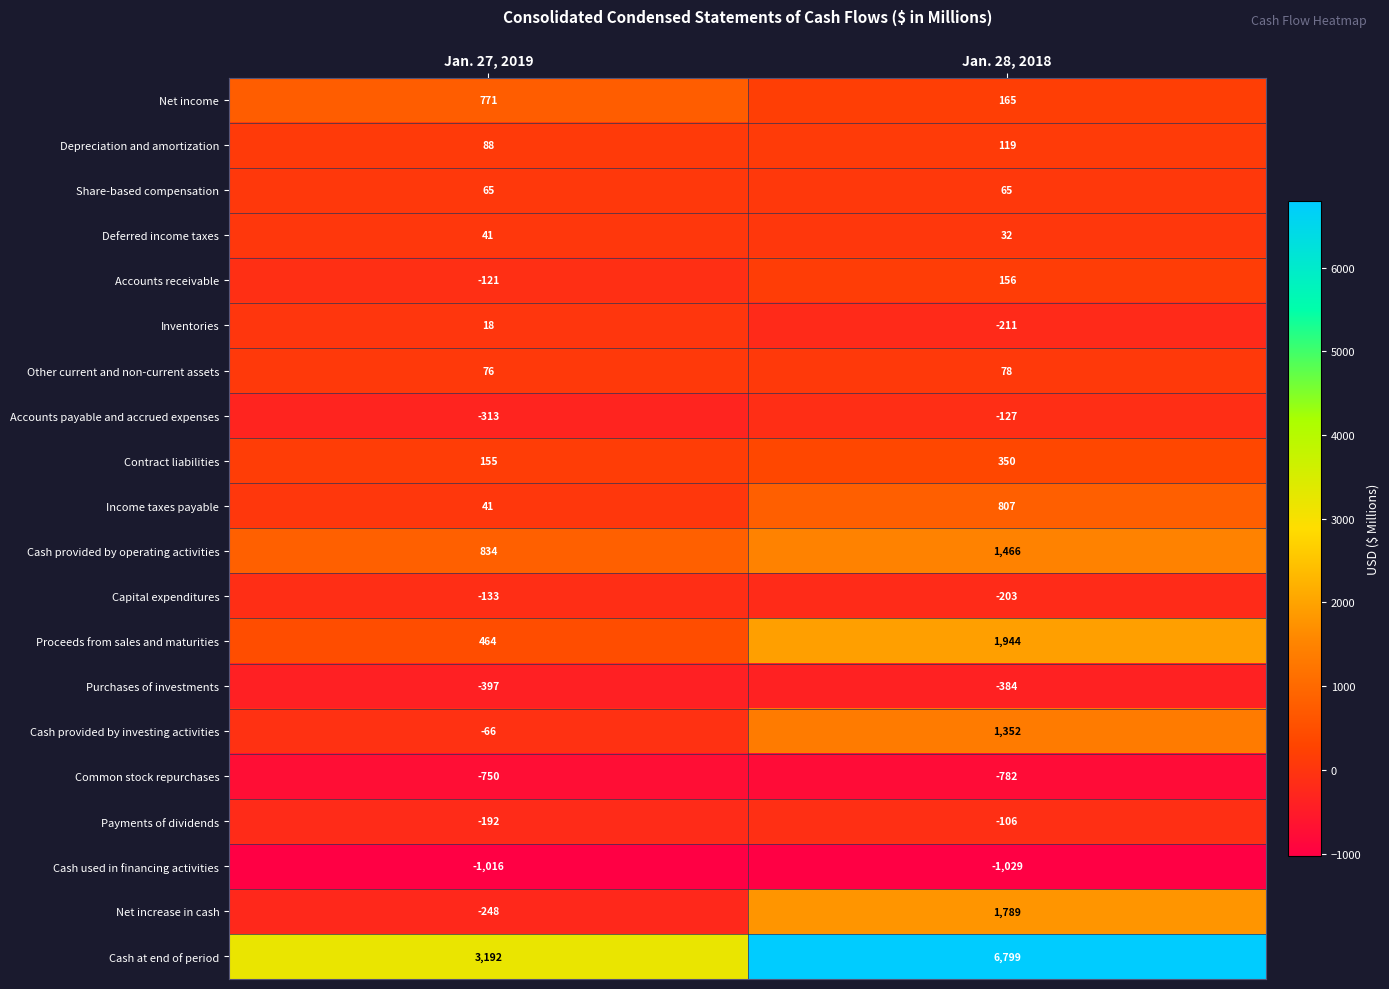

Is it true that Purchases of investments equals -384 at Jan. 28, 2018?

True